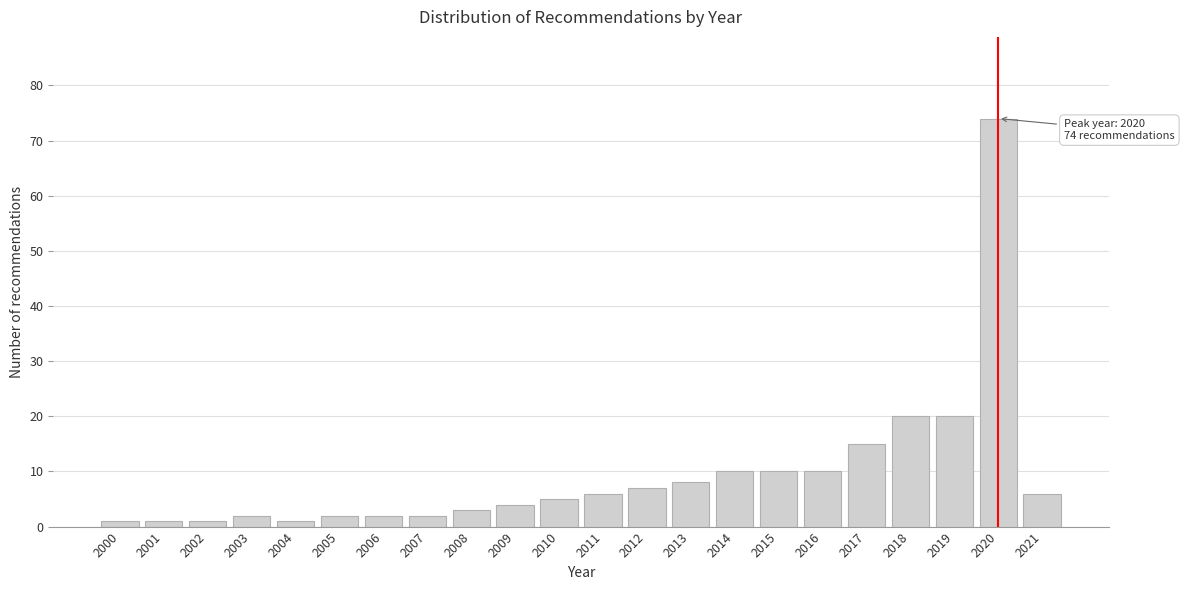

Reading left to right, what are all the values shown in this chart?

1	1	1	2	1	2	2	2	3	4	5	6	7	8	10	10	10	15	20	20	74	6